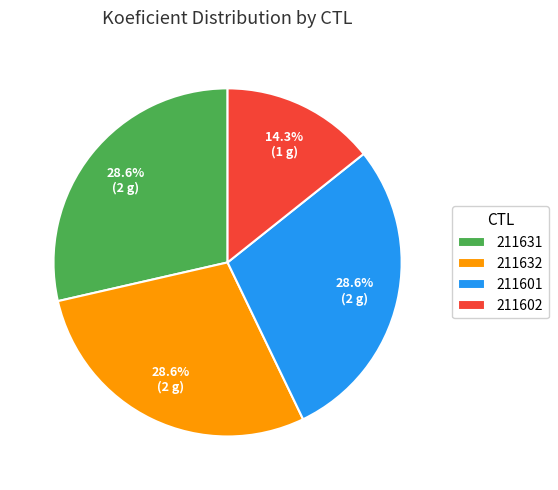

To the nearest percent, what is the difference between the largest and smallest slice percentages?

14%